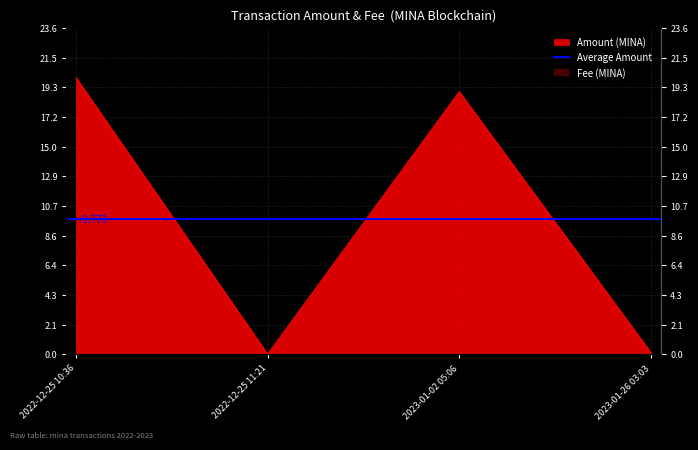

How many points are higher than both their immediate neighbors (excluding endpoints)?

1